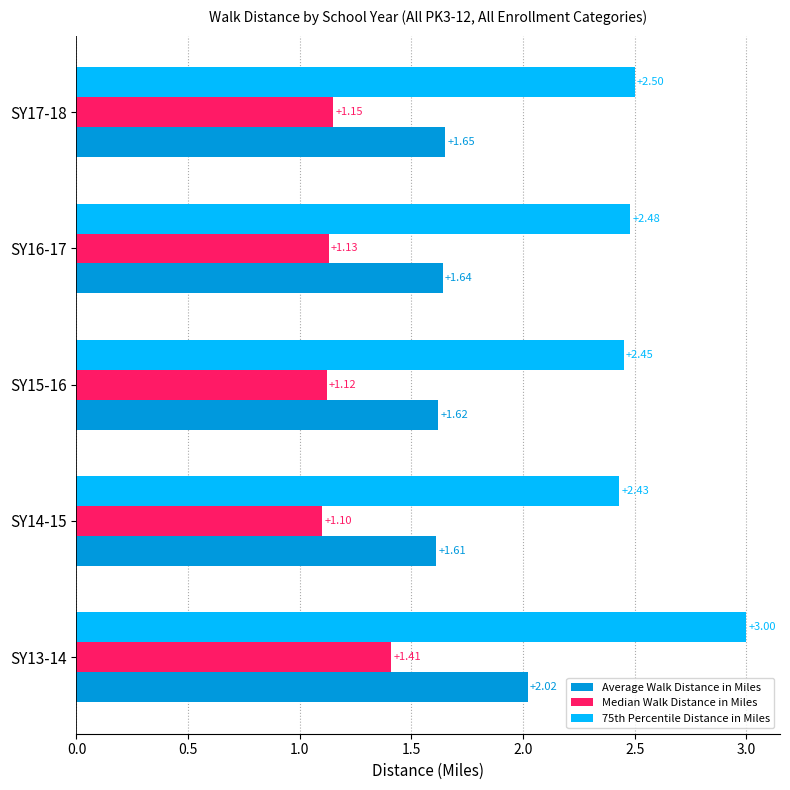

Rank the series by their average value, from highest to lowest.

75th Percentile Distance in Miles, Average Walk Distance in Miles, Median Walk Distance in Miles